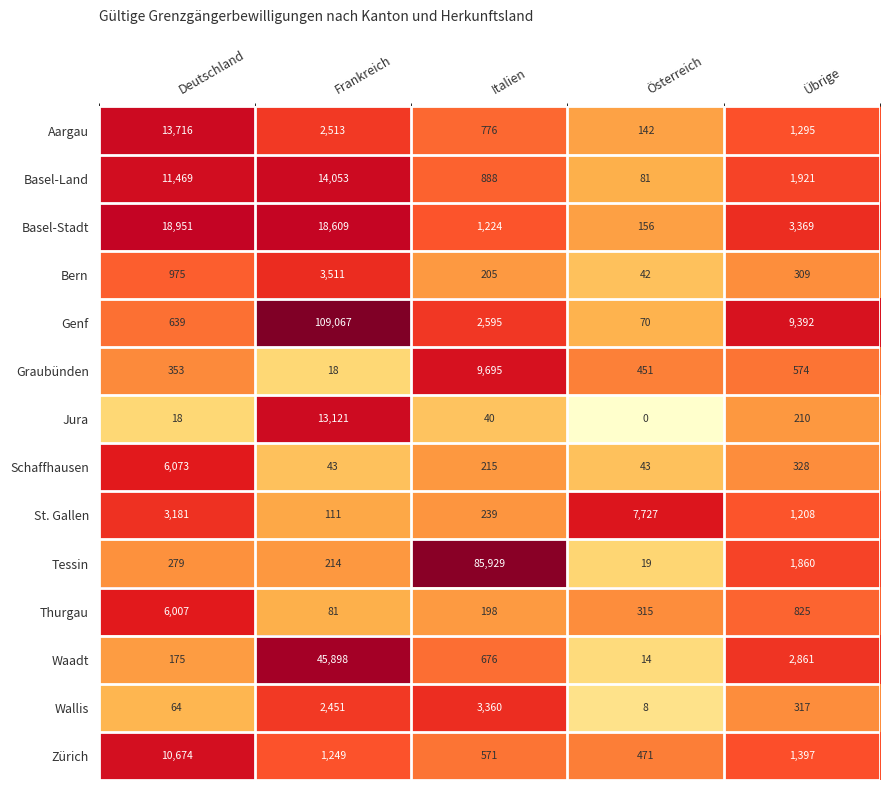

Which series has the widest spread of values?

Genf